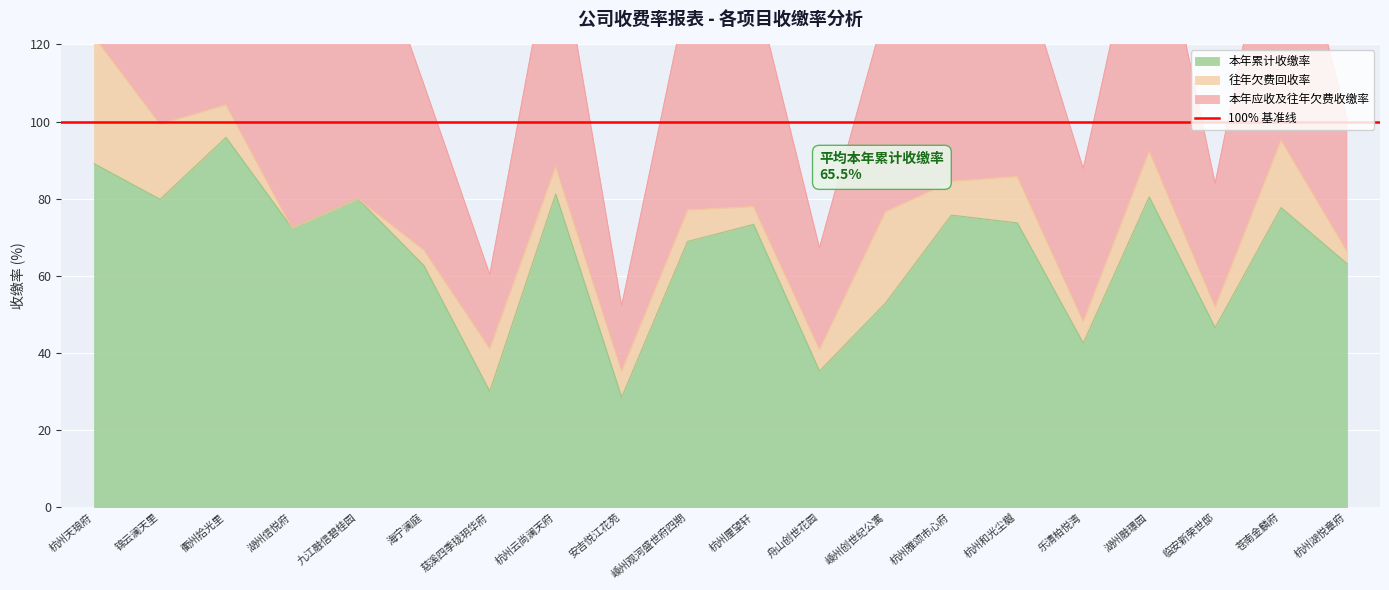

Rank the categories by 本年应收及往年欠费收缴率 value from highest to lowest.

衢州拾光里, 杭州天琅府, 九江融信碧桂园, 湖州融璟园, 苍南金麟府, 湖州信悦府, 锦云澜天里, 杭州雅颂市心府, 杭州云尚澜天府, 杭州厘望轩, 杭州和光尘樾, 嵊州观河盛世府四期, 嵊州创世纪公寓, 海宁澜庭, 乐清柏悦湾, 杭州湖悦章府, 临安新荣世邸, 舟山创世花园, 慈溪四季珑玥华府, 安吉悦江花苑